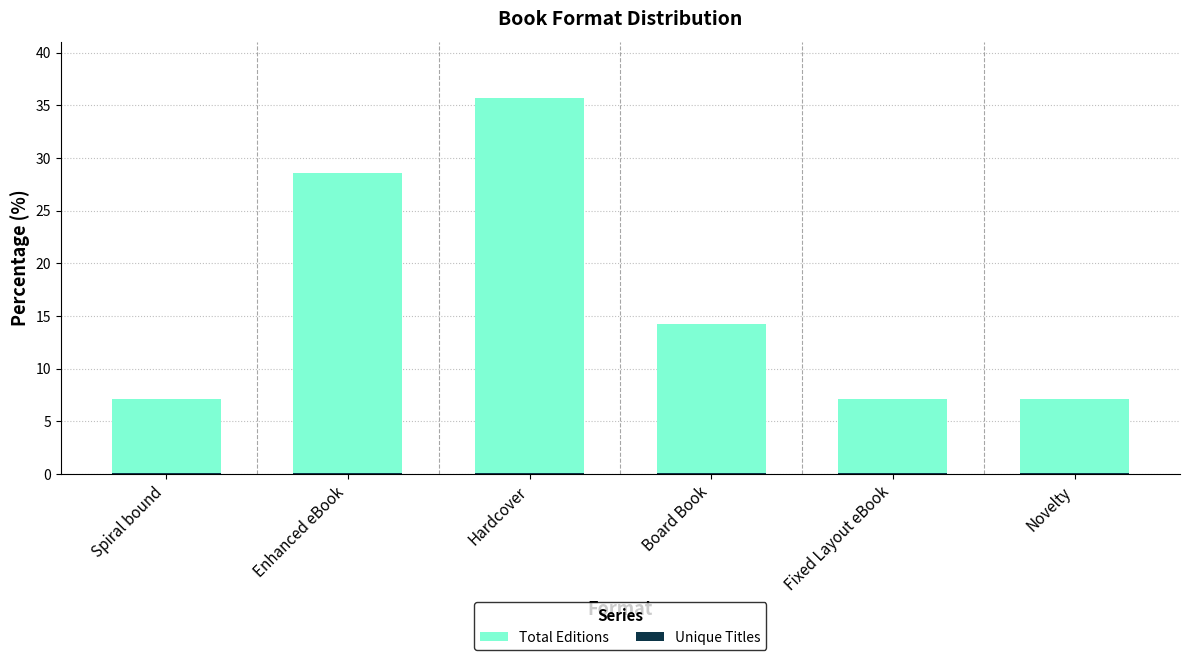

What is the value of the Total Editions bar at the 4th from the left?

14.3